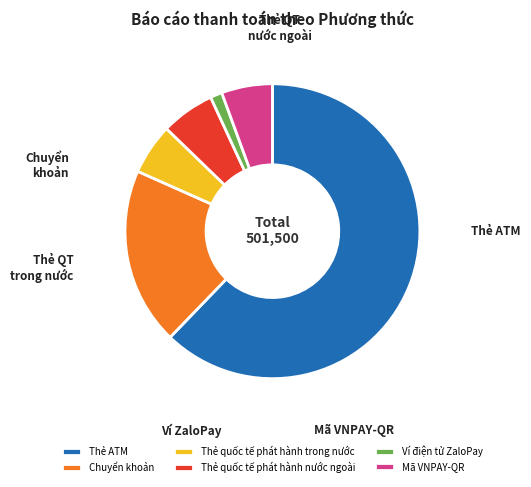

Is there a majority slice in this chart?

Yes